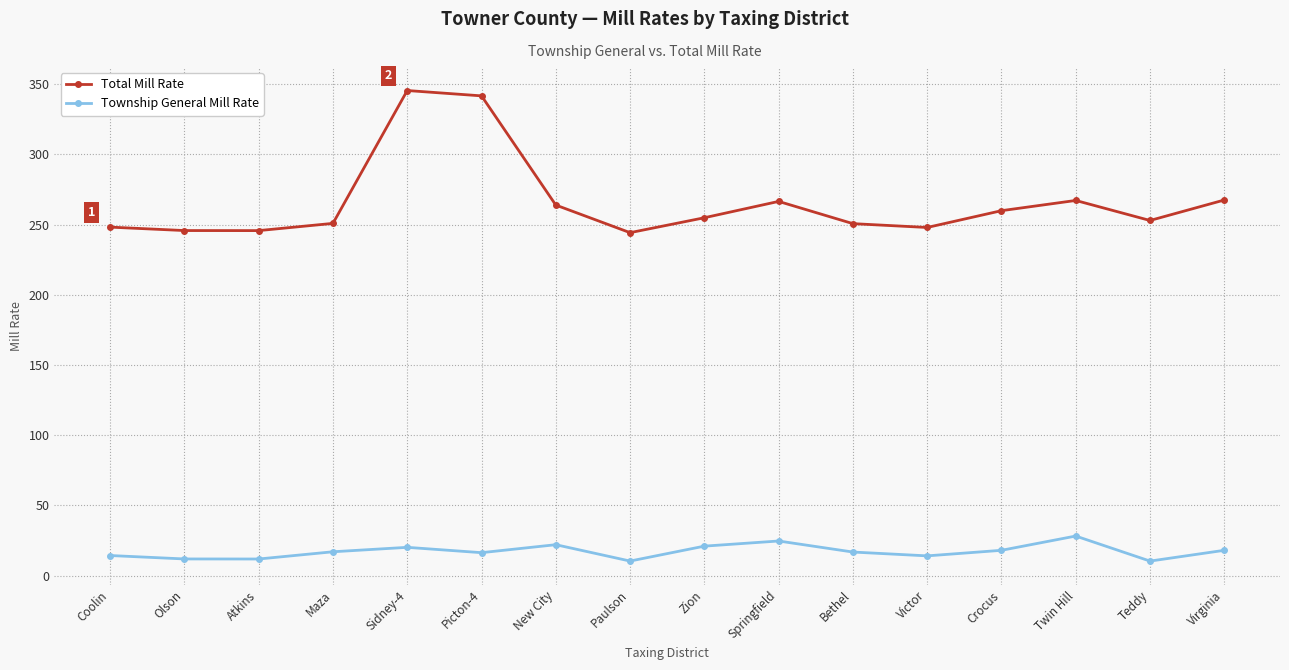

At which label does Township General Mill Rate reach its peak?

Twin Hill